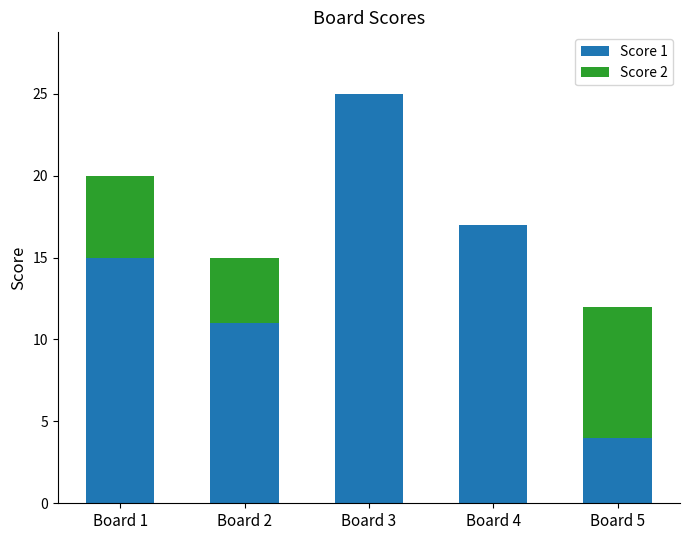

At which label is Score 1 closest to 14?

Board 1